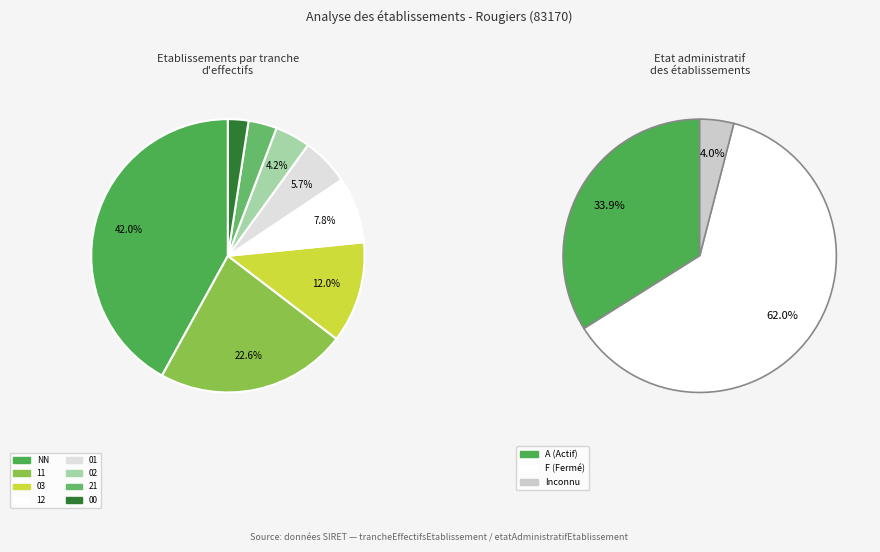

What is the change in value from 03 to 02?

-73